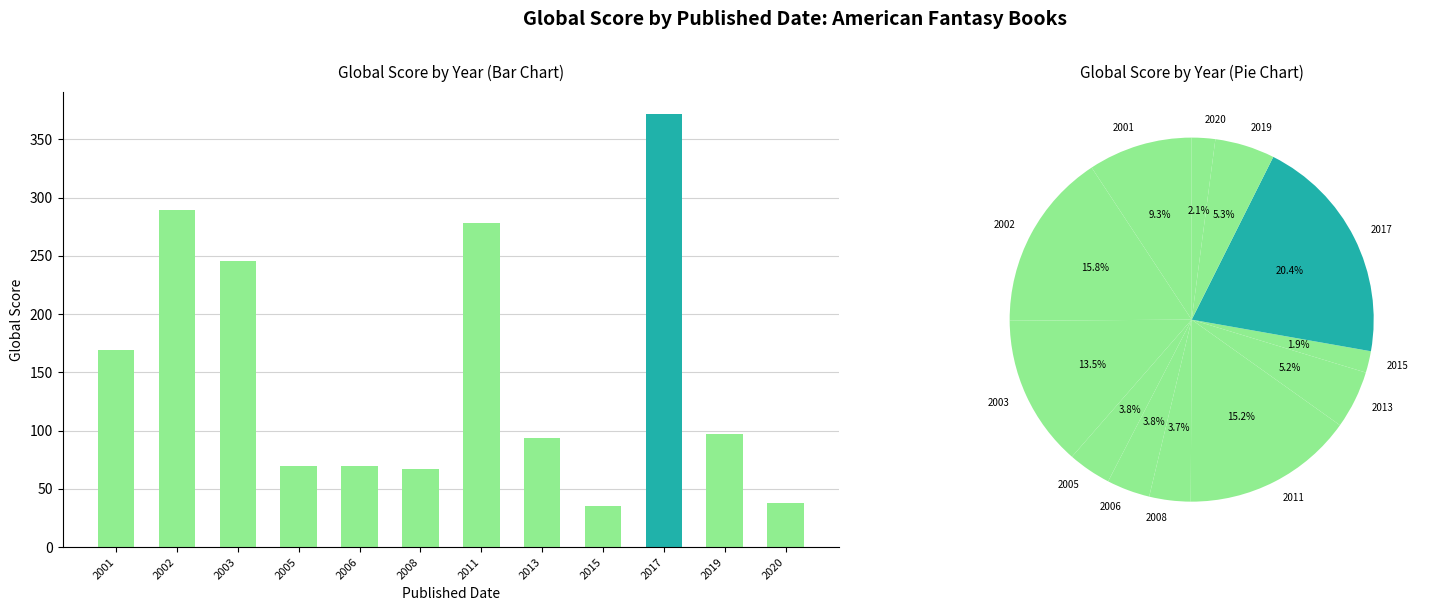

The value at 2013 is 94. True or false?

True